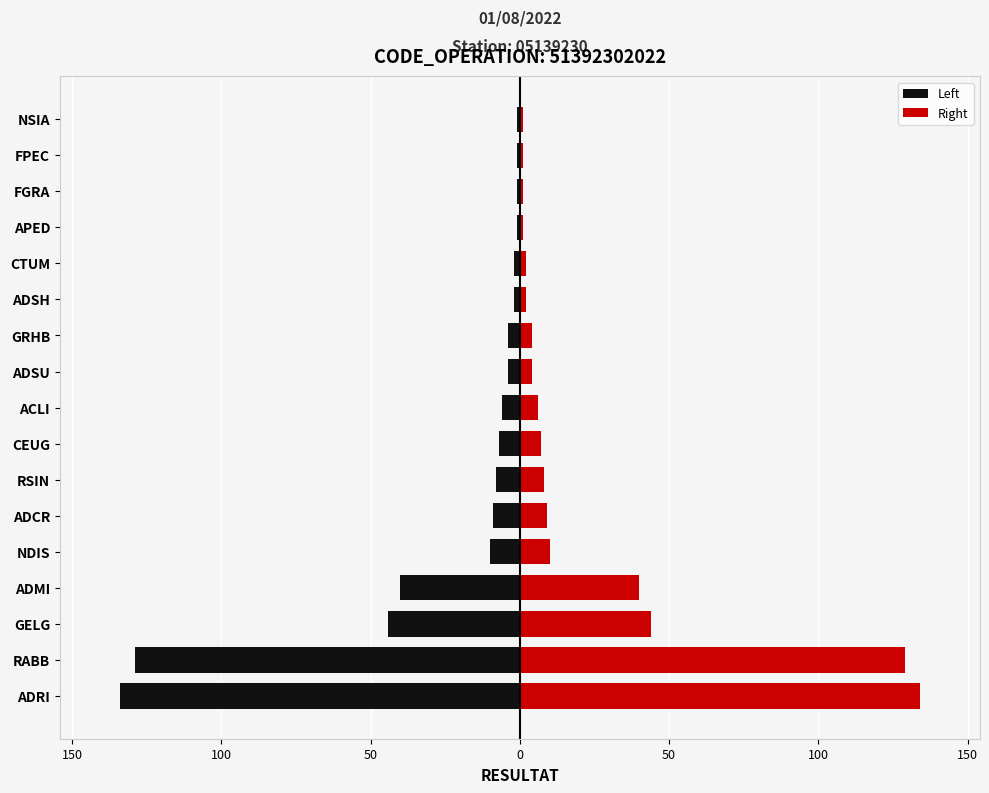

Rank the series by their average value, from highest to lowest.

Right, Left